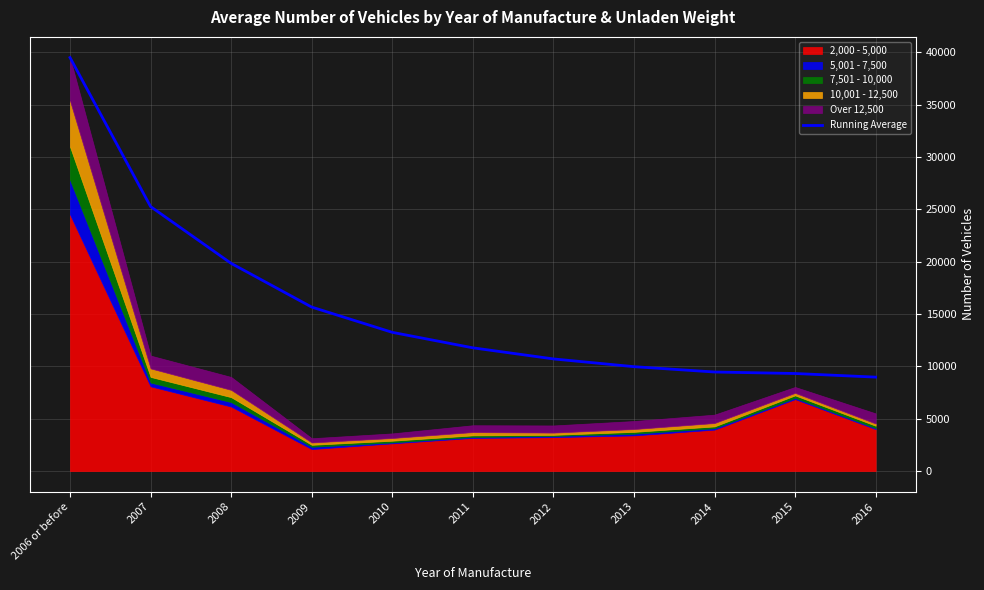

What position from the left is 2016?

11